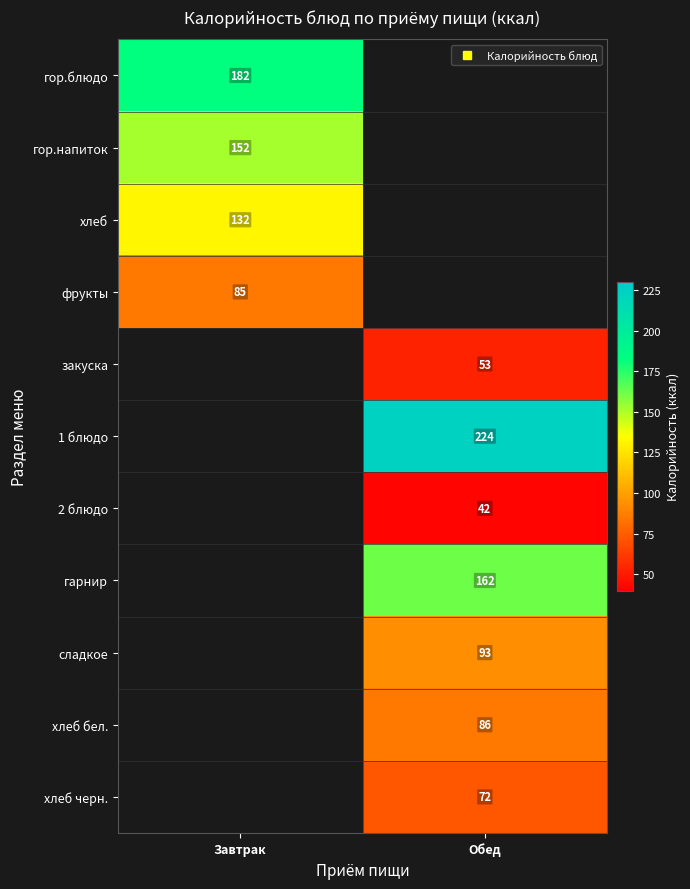

At how many categories does at least one series exceed 189?

1